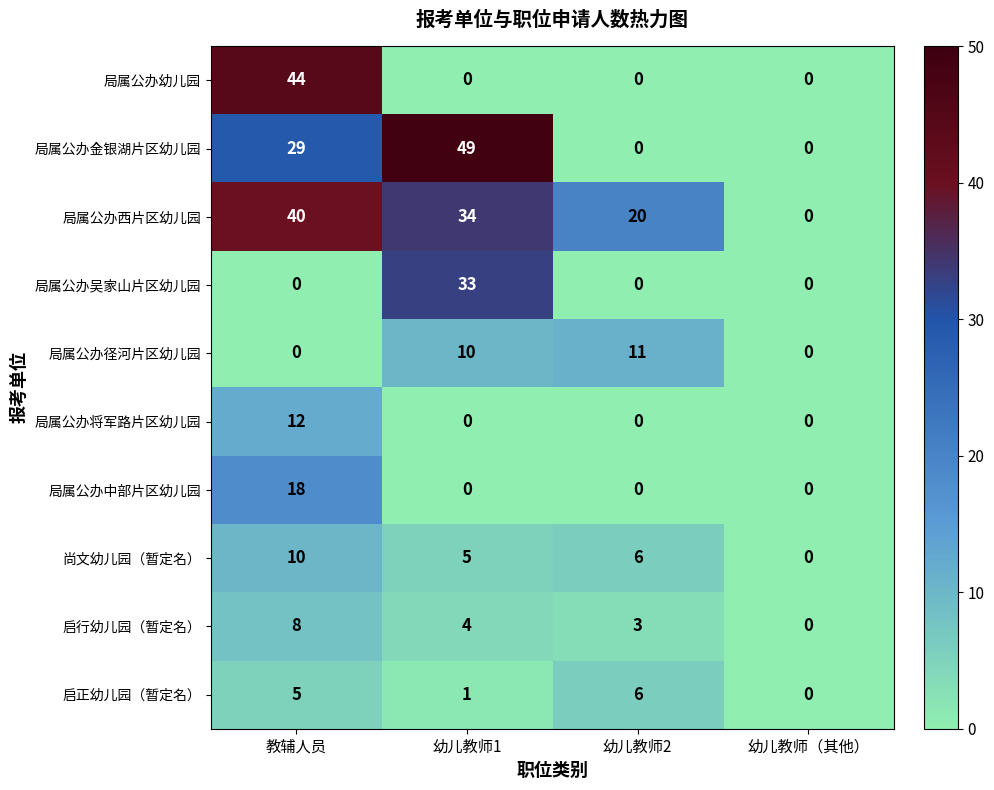

The 启正幼儿园（暂定名） series shows 10 at 幼儿教师2. True or false?

False